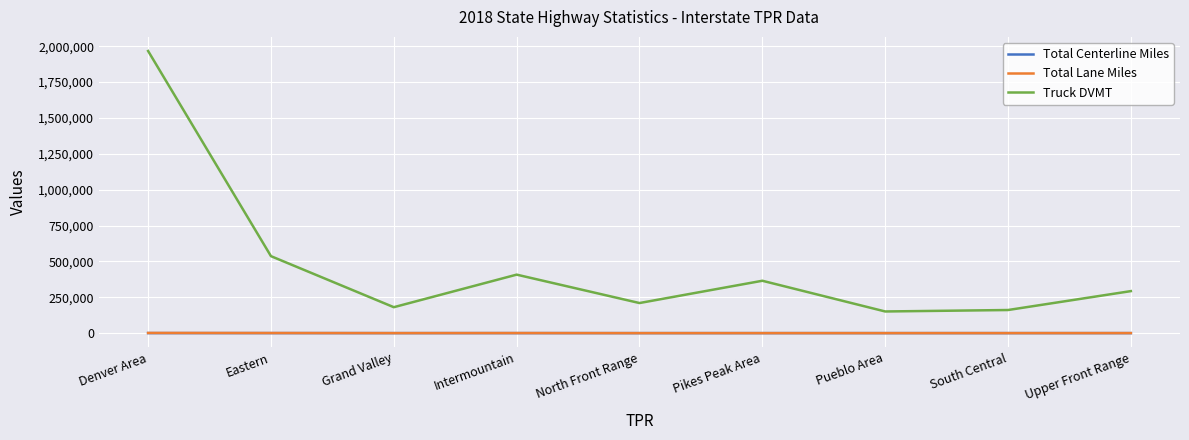

True or false: Total Lane Miles and Truck DVMT intersect in this chart.

False